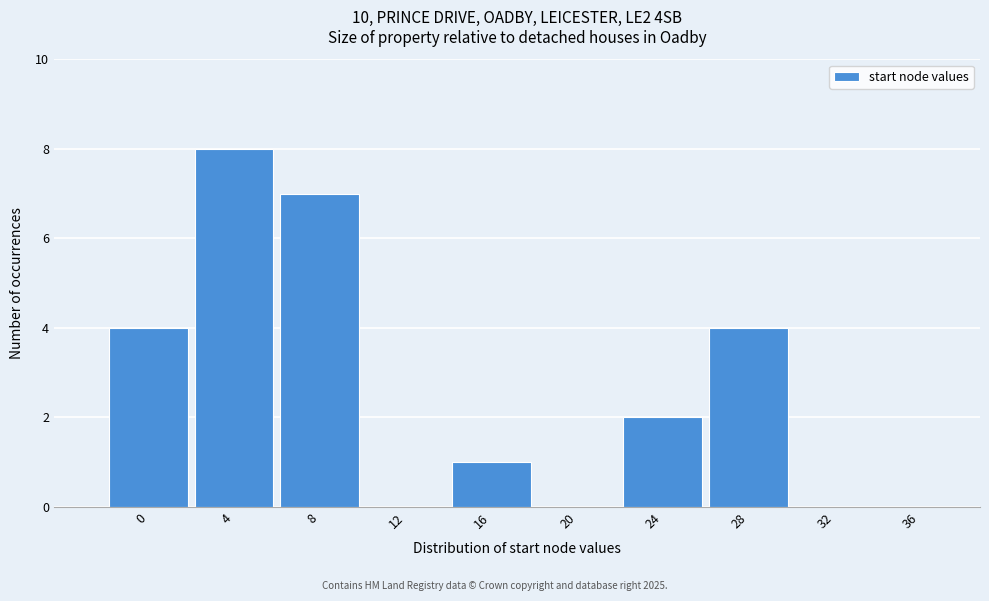

Reading left to right, list all the values displayed in this chart.

0=4	4=8	8=7	12=0	16=1	20=0	24=2	28=4	32=0	36=0